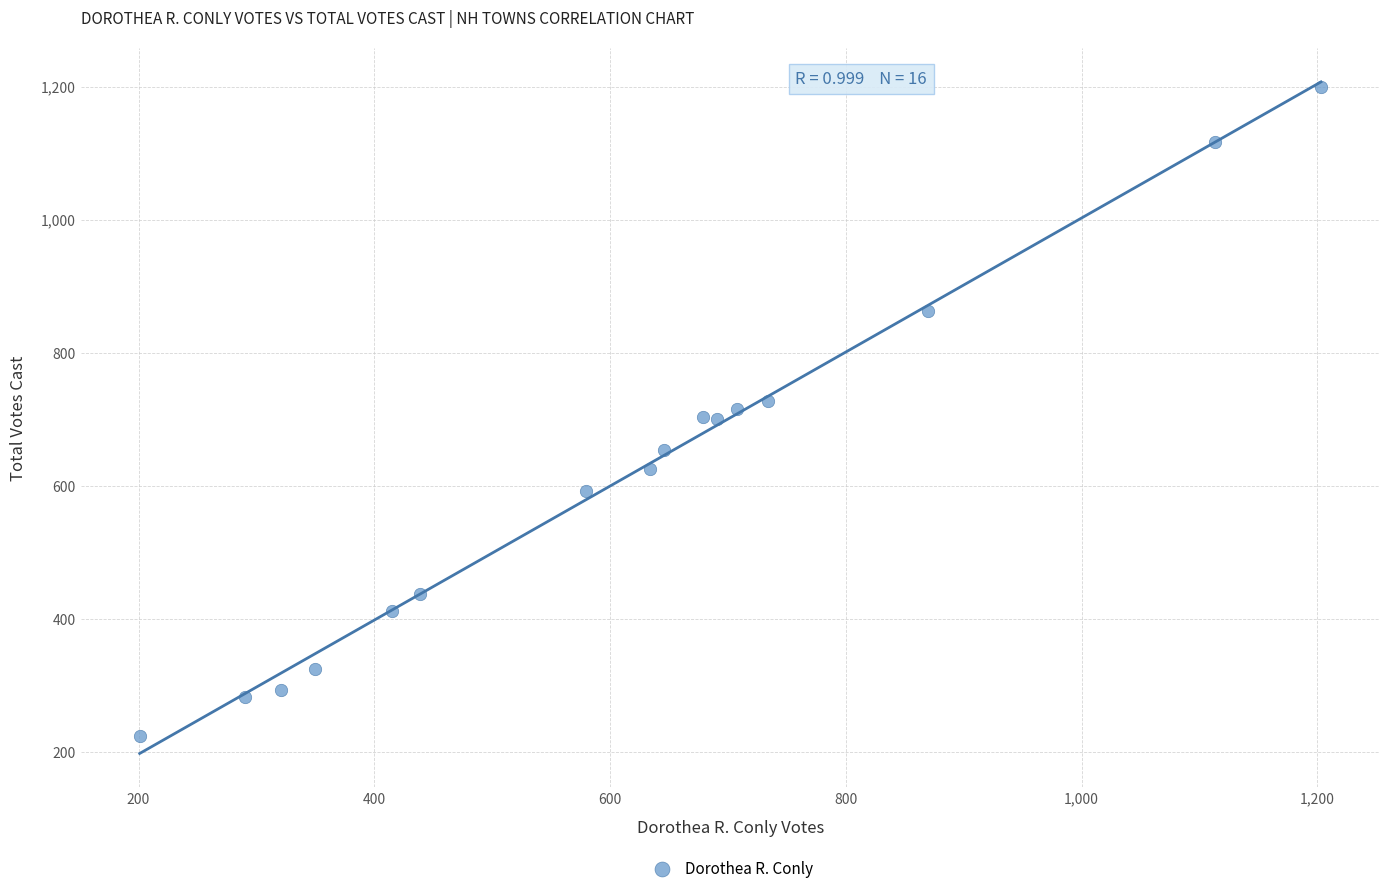

What is the range of X values (max minus min)?

1002.0